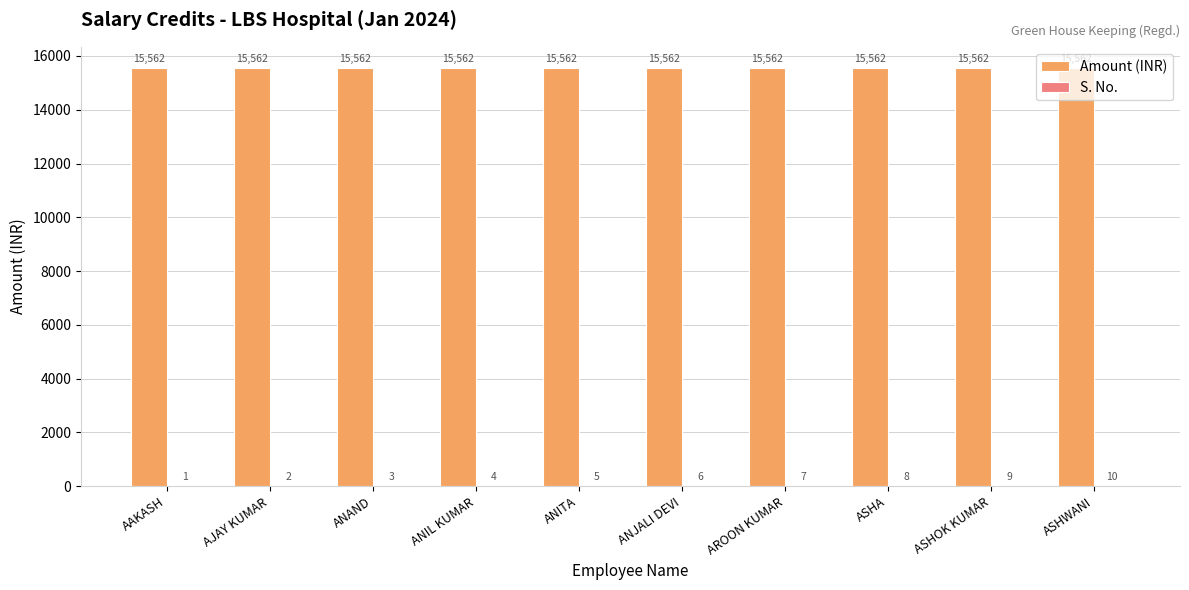

What is the approximate value of Amount (INR) at ASHWANI?

15562